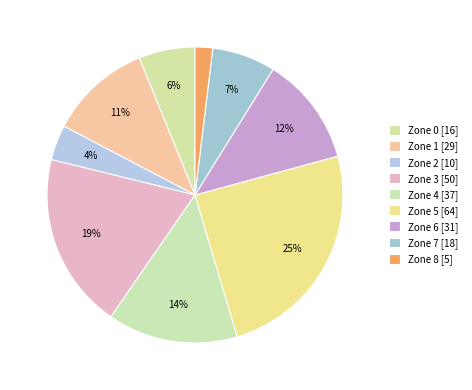

Is there any slice that represents more than half of the pie?

No